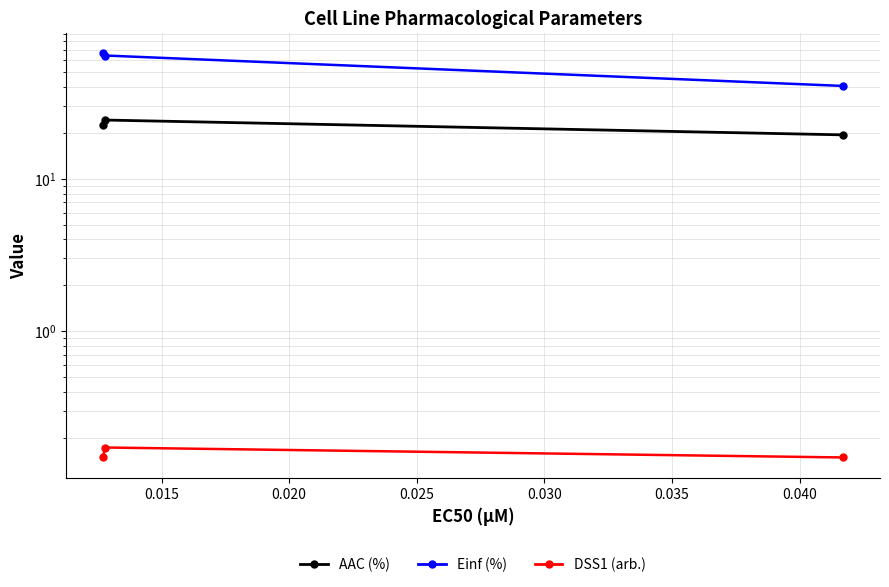

What is the average value of the DSS1 (arb.) series?

0.2